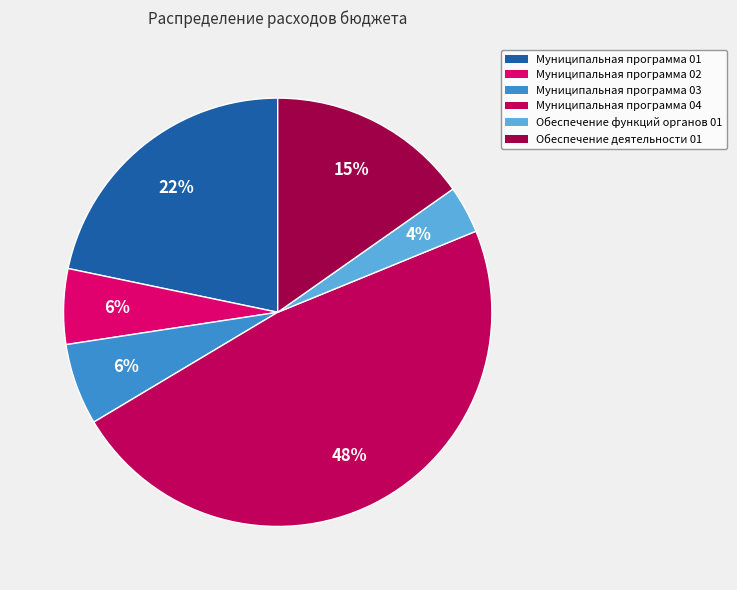

Is there any slice that represents more than half of the pie?

No